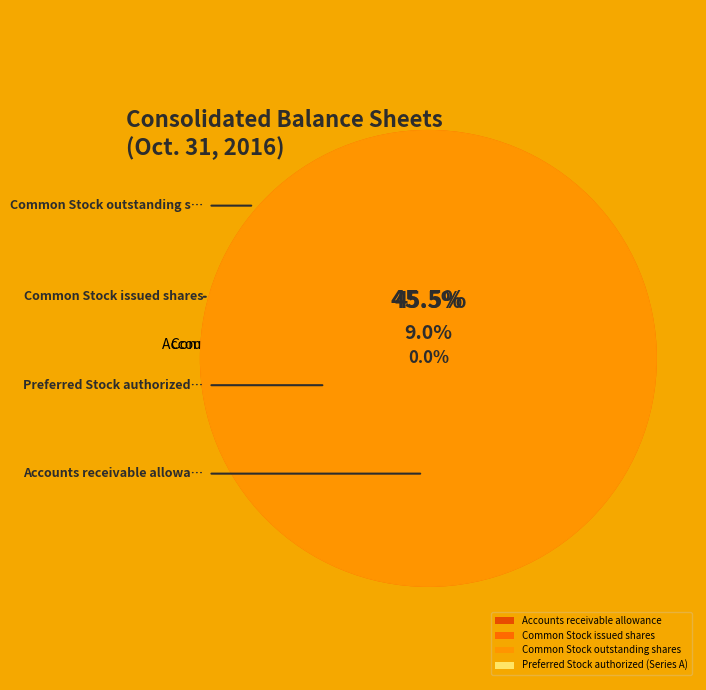

How much of the chart is everything except Common Stock outstanding shares?

54.5%